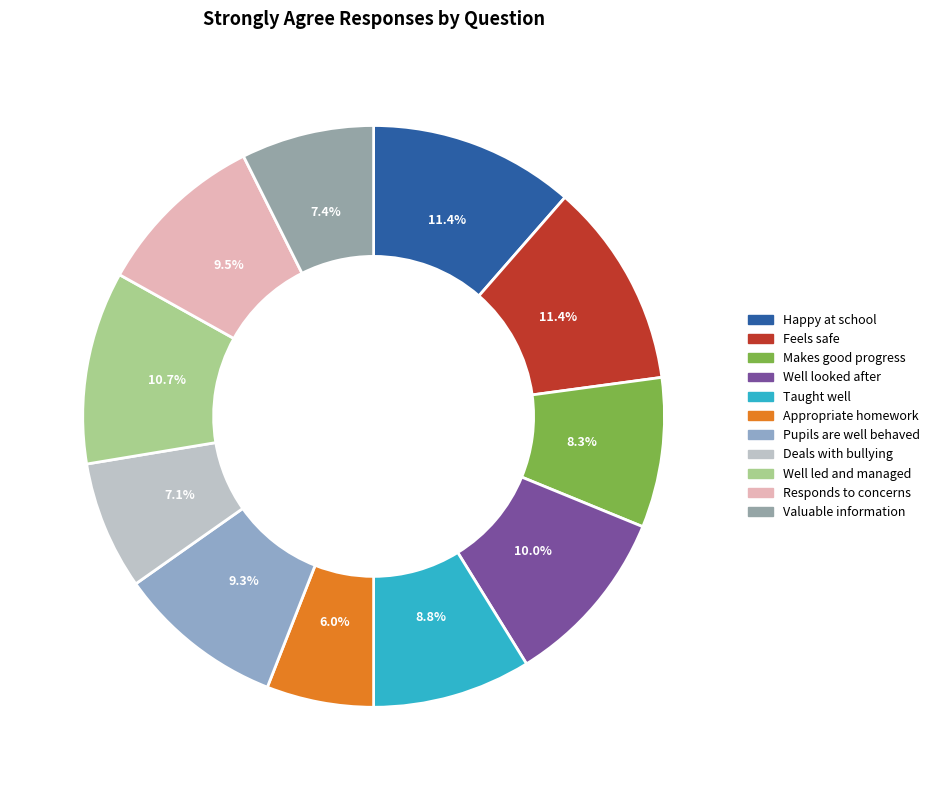

To the nearest percent, what portion does Responds to concerns represent?

10%